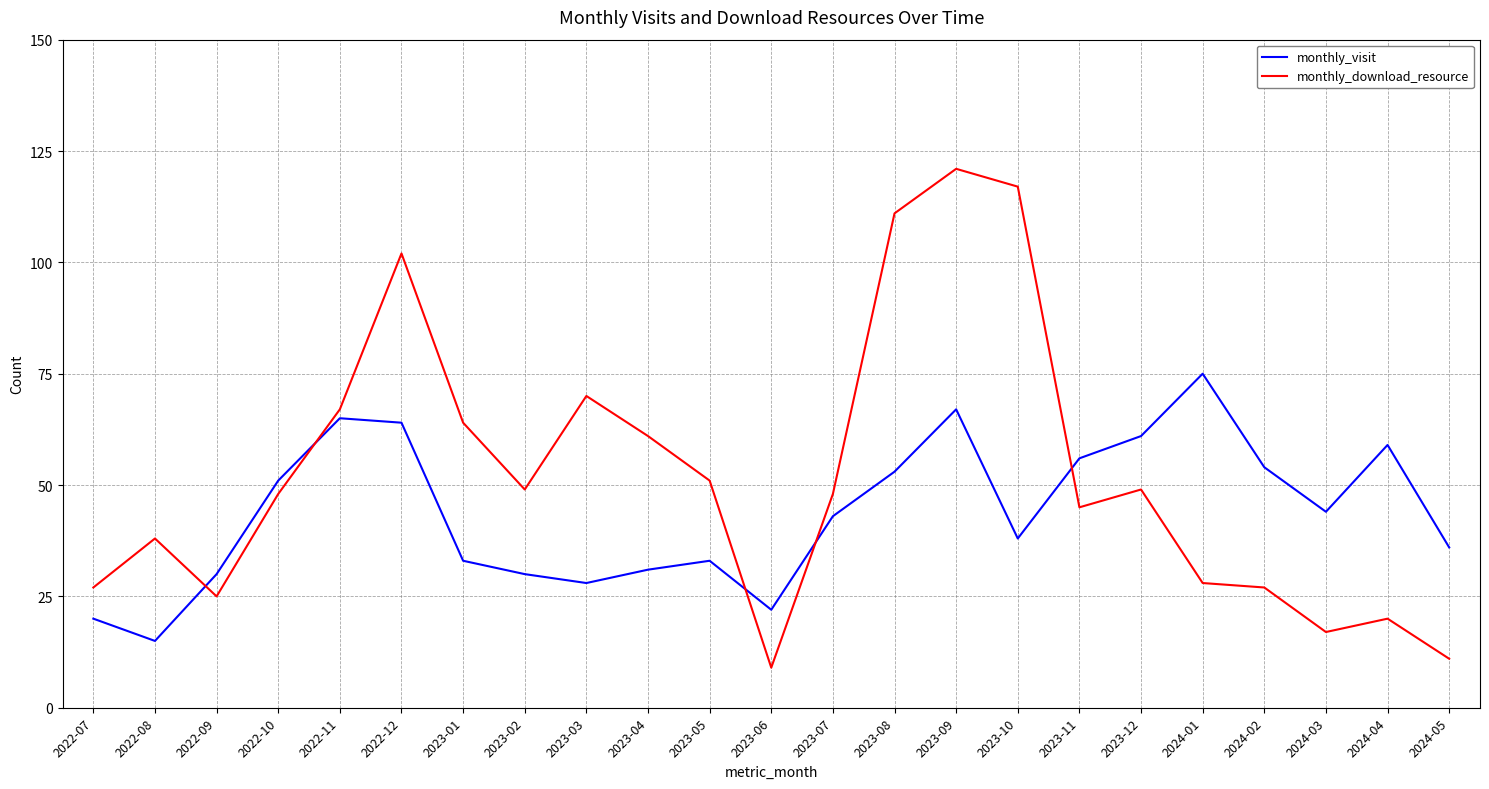

How many values in the monthly_visit series are below 43?

11